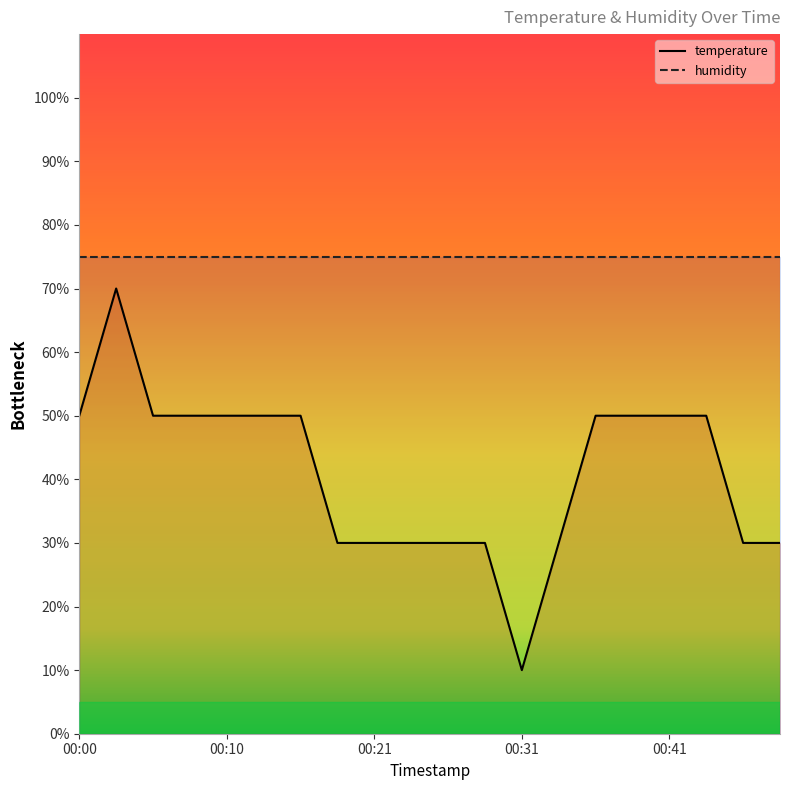

What are all the series names shown in the legend?

temperature, humidity